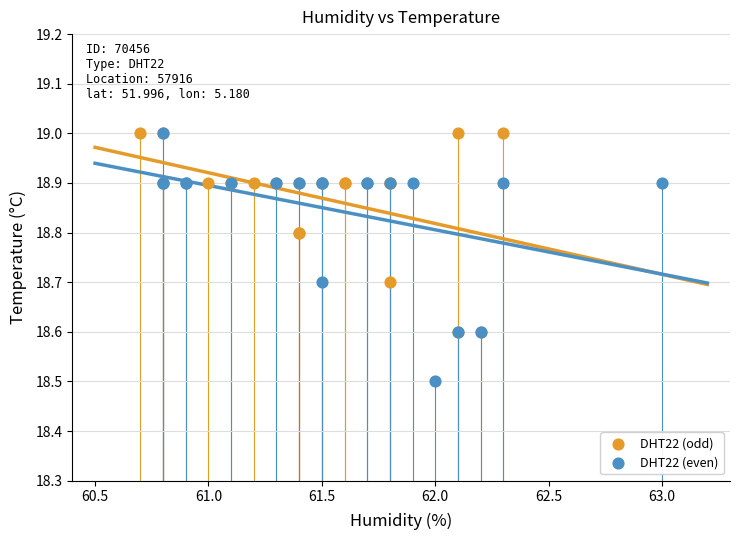

Which series has the largest Y range (max minus min)?

DHT22 (even)